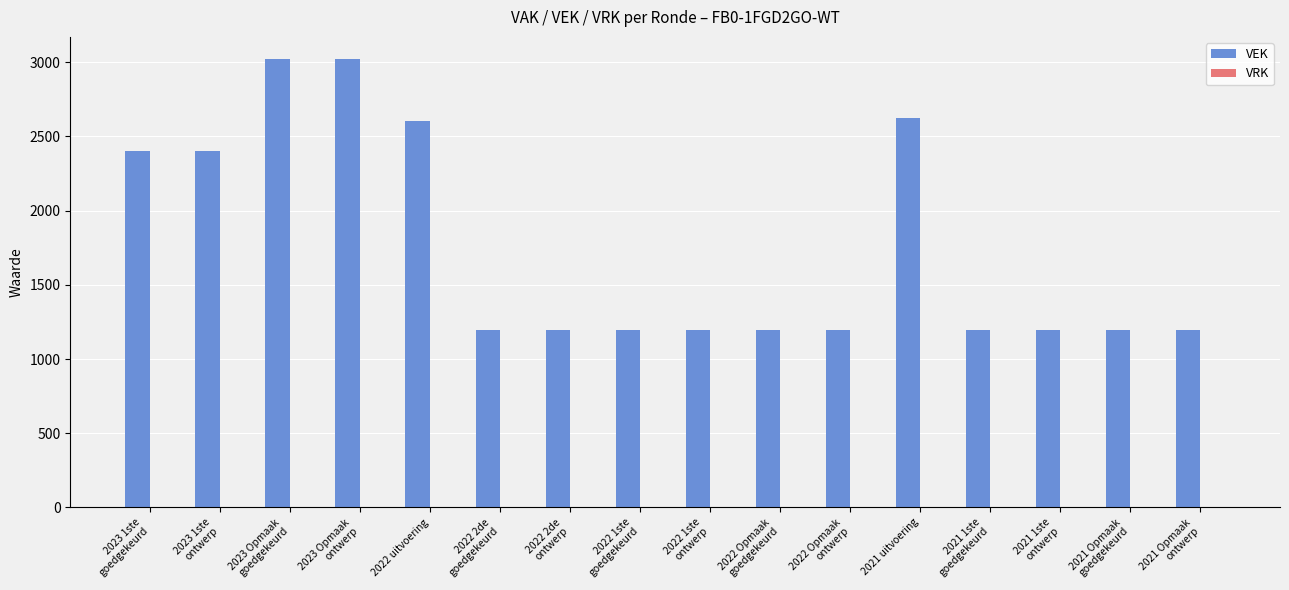

What is the value of the 7th bar from the left?

1197